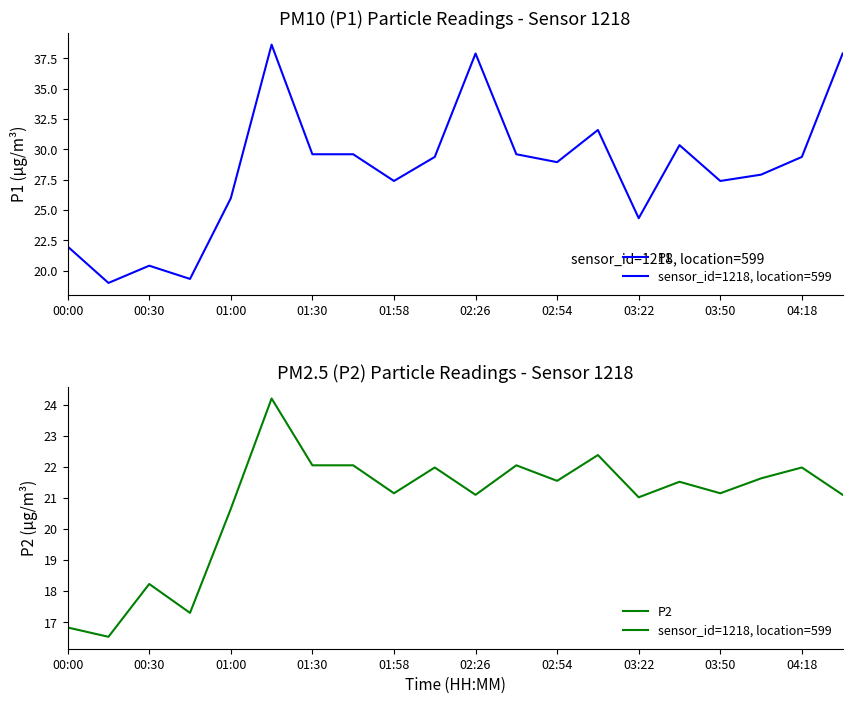

Between 13 and 18, which series saw the biggest shift?

P1